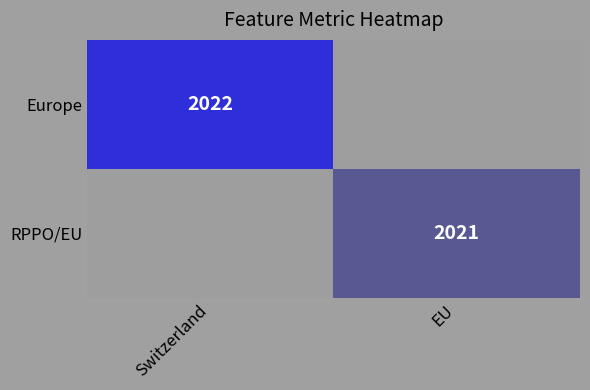

The RPPO/EU series shows 2021 at EU. True or false?

True